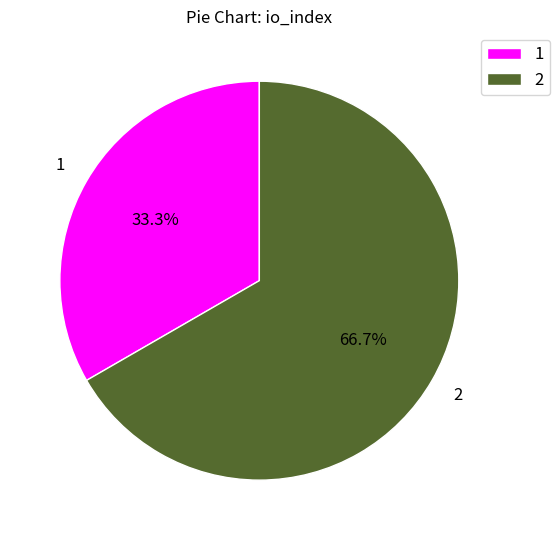

What percentage is NOT represented by 1?

66.7%